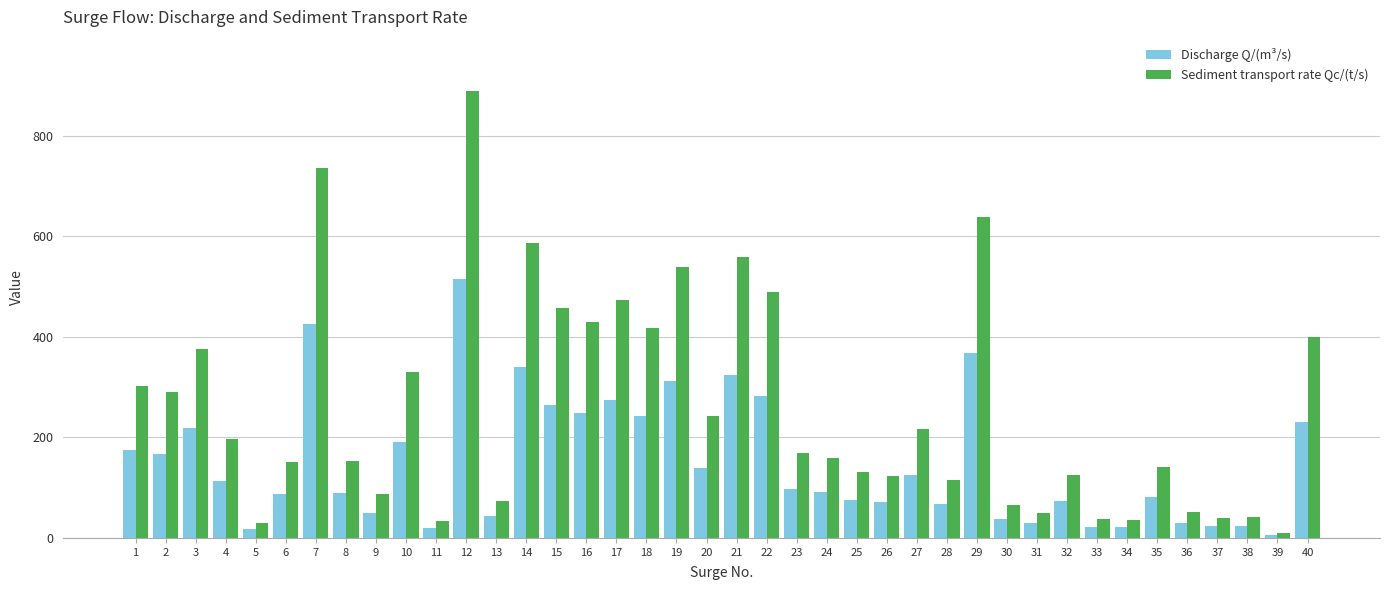

What is the value of the Discharge Q/(m³/s) bar at the 6th from the left?

88.0